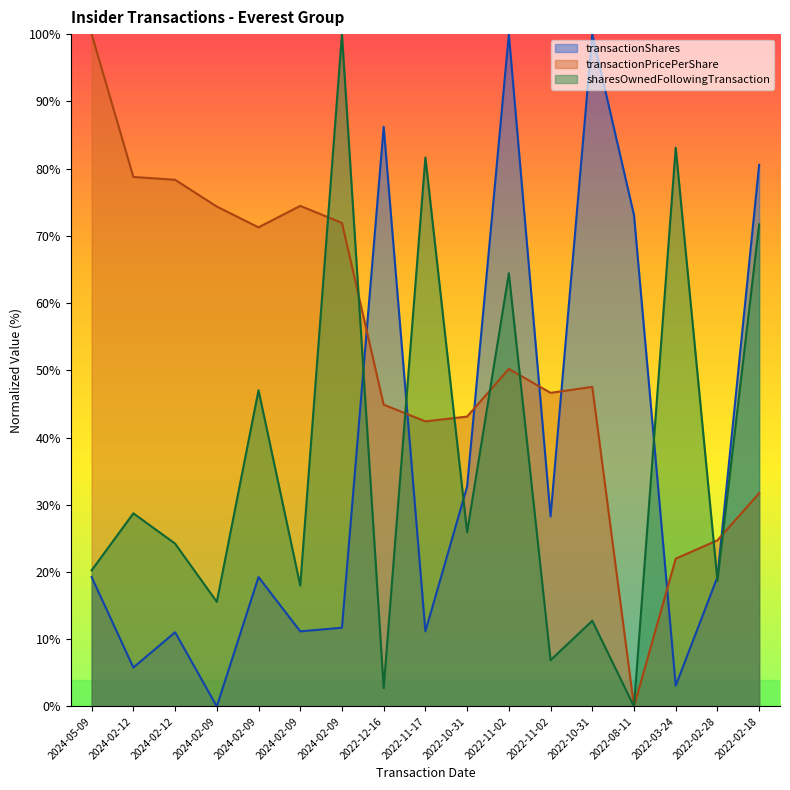

How many values in the sharesOwnedFollowingTransaction series are below 24?

8